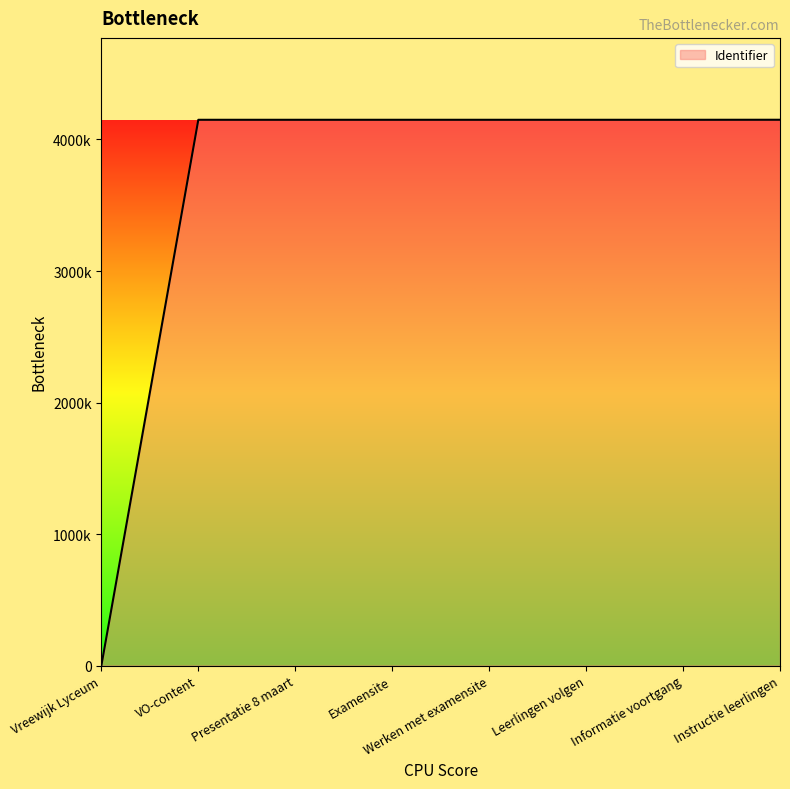

True or false: the data shows 4149831 at Presentatie 8 maart.

True